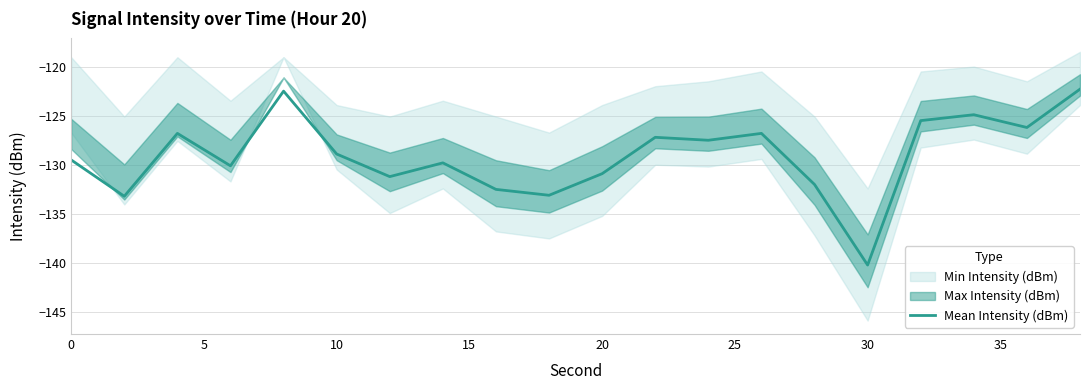

Count the number of values greater than -128.

9